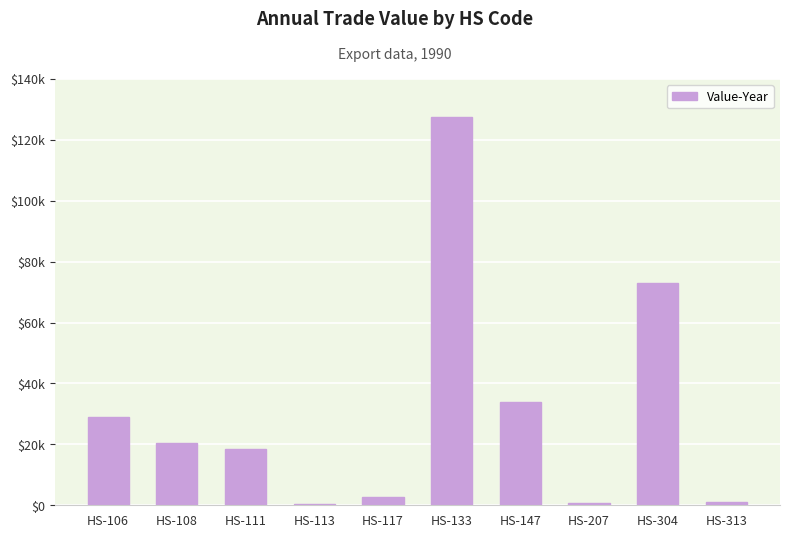

How many data points are less than 20411?

5